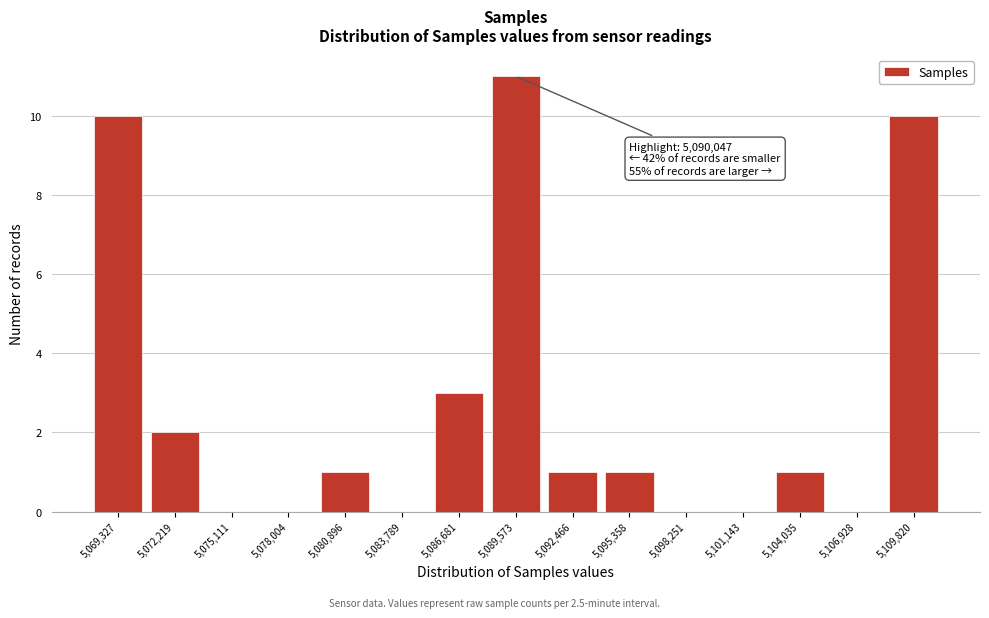

Reading left to right, list all the values displayed in this chart.

5,069,327=10	5,072,219=2	5,075,111=0	5,078,004=0	5,080,896=1	5,083,789=0	5,086,681=3	5,089,573=11	5,092,466=1	5,095,358=1	5,098,251=0	5,101,143=0	5,104,035=1	5,106,928=0	5,109,820=10